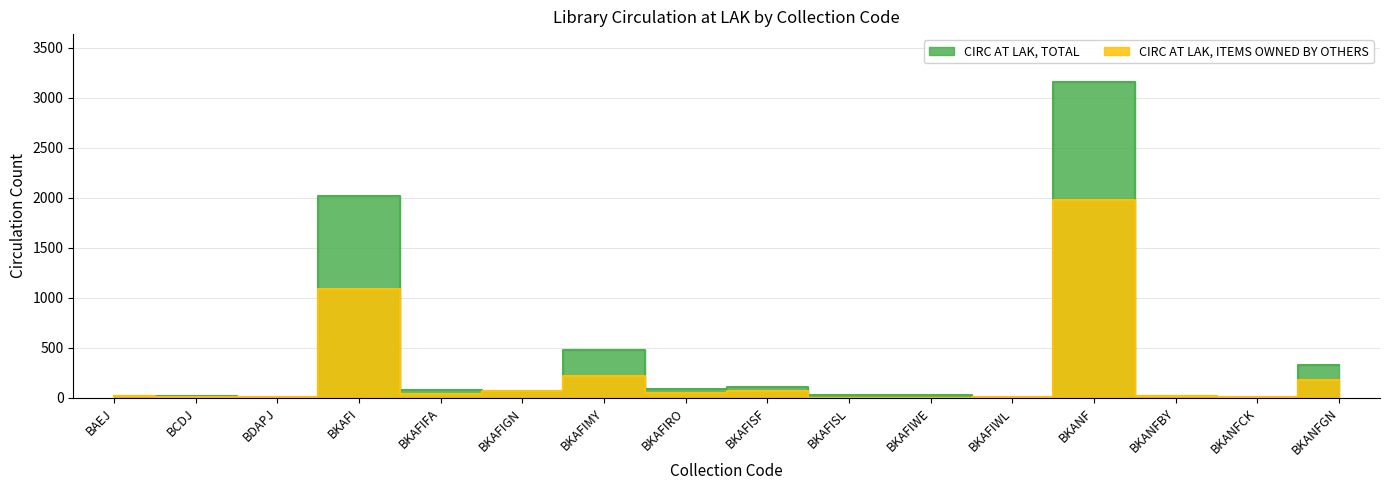

Rank the series by their average value, from lowest to highest.

CIRC AT LAK, ITEMS OWNED BY OTHERS, CIRC AT LAK, TOTAL